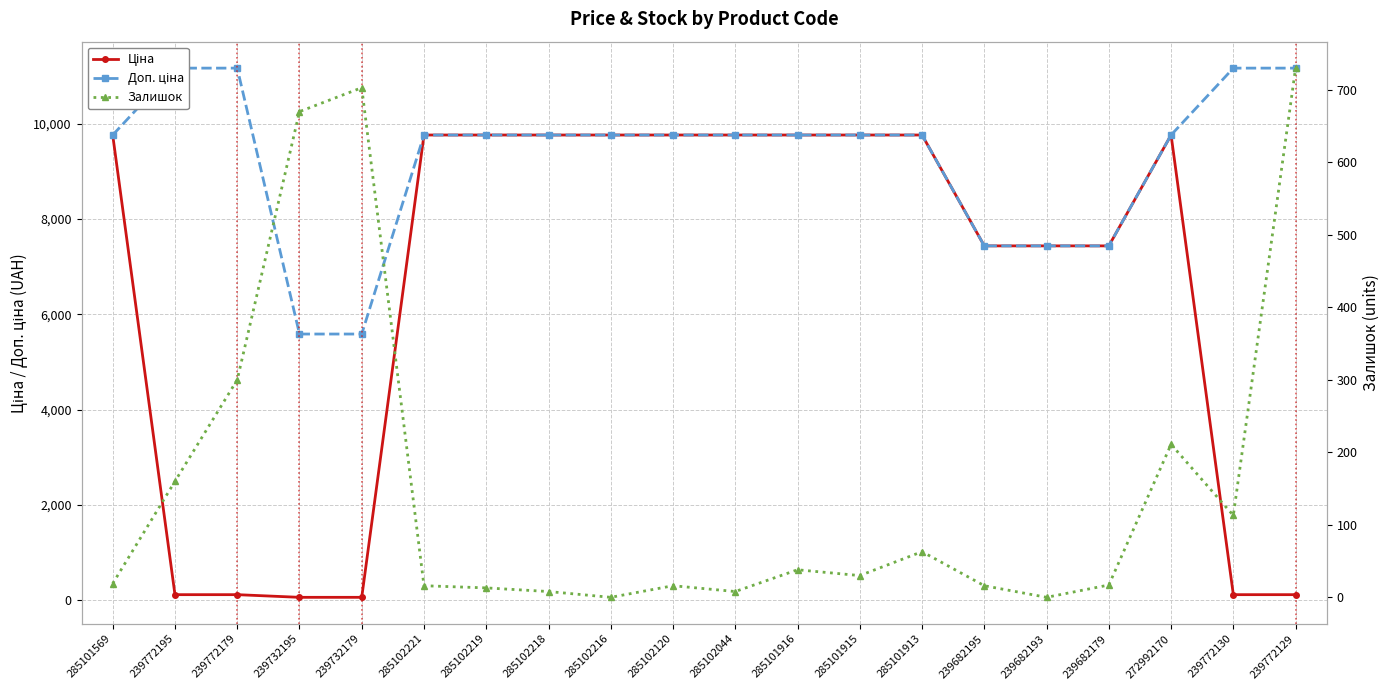

Rank the series at 285101569 from highest to lowest value.

Ціна, Доп. ціна, Залишок